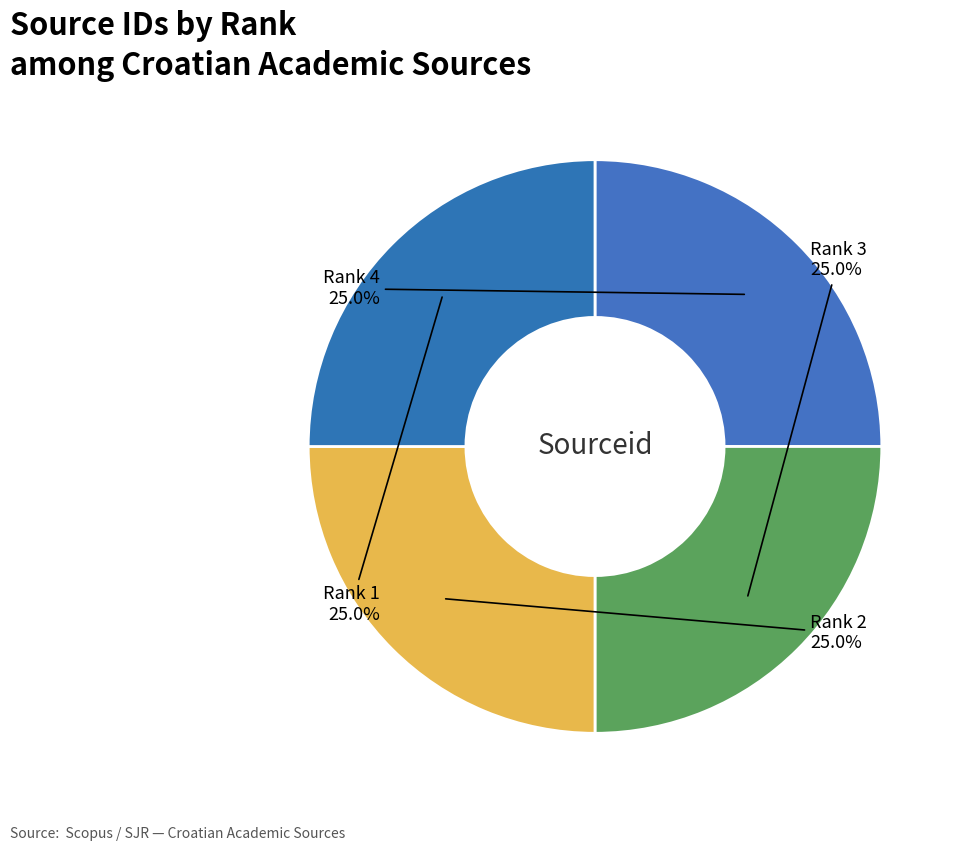

Which slice is the largest?

Rank 4